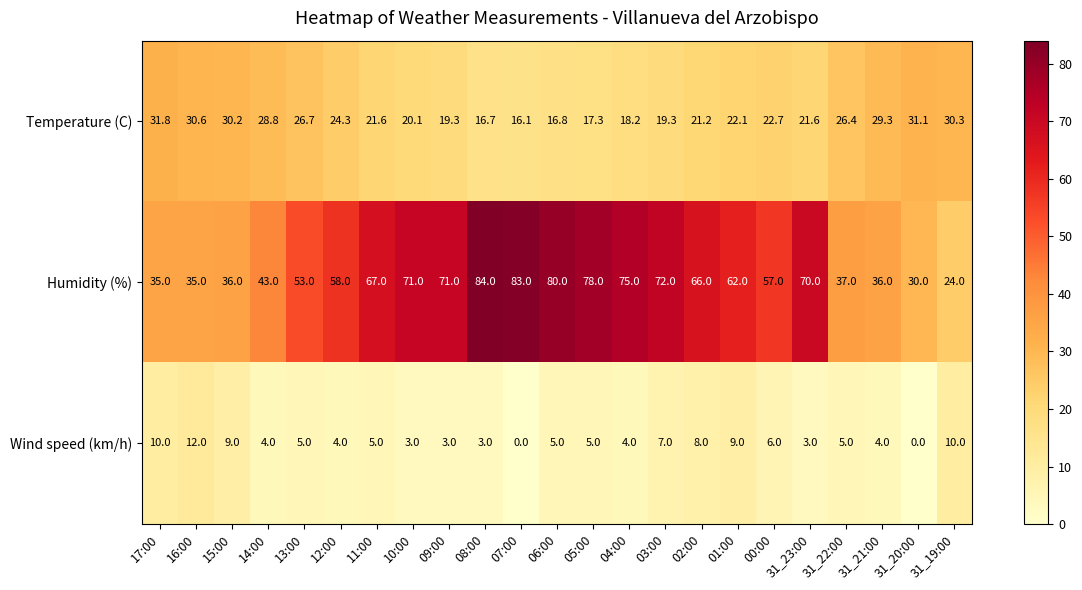

List the series in order of their peak value, lowest first.

Wind speed (km/h), Temperature (C), Humidity (%)